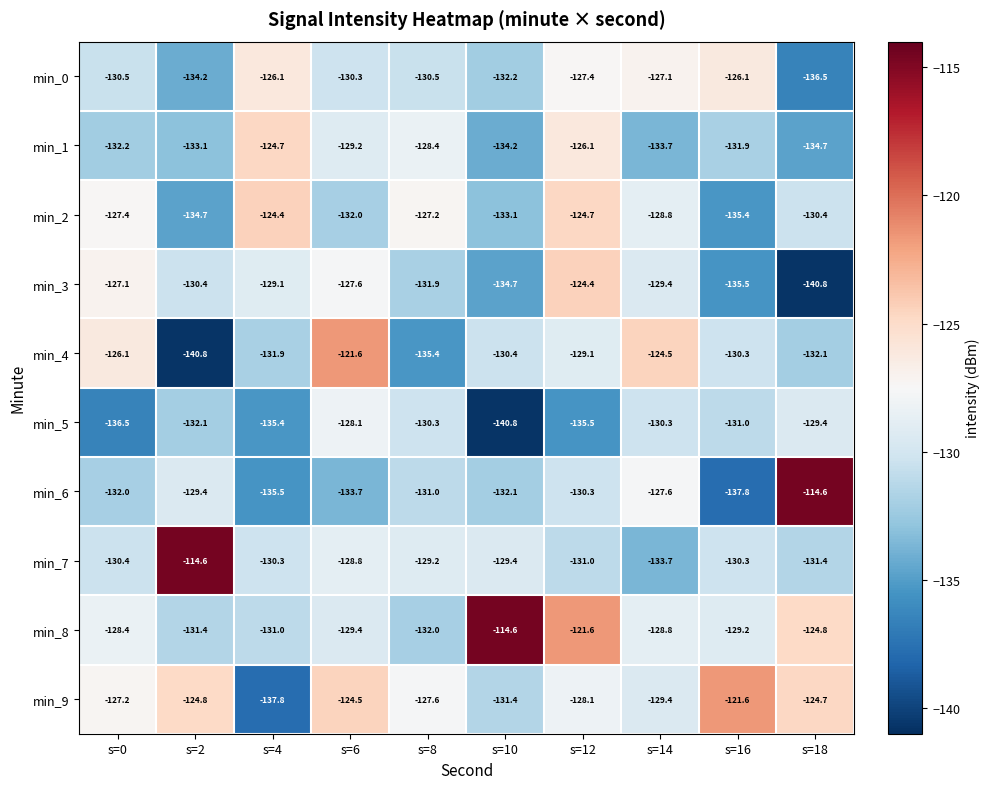

Which series has the largest total across all categories?

min_8